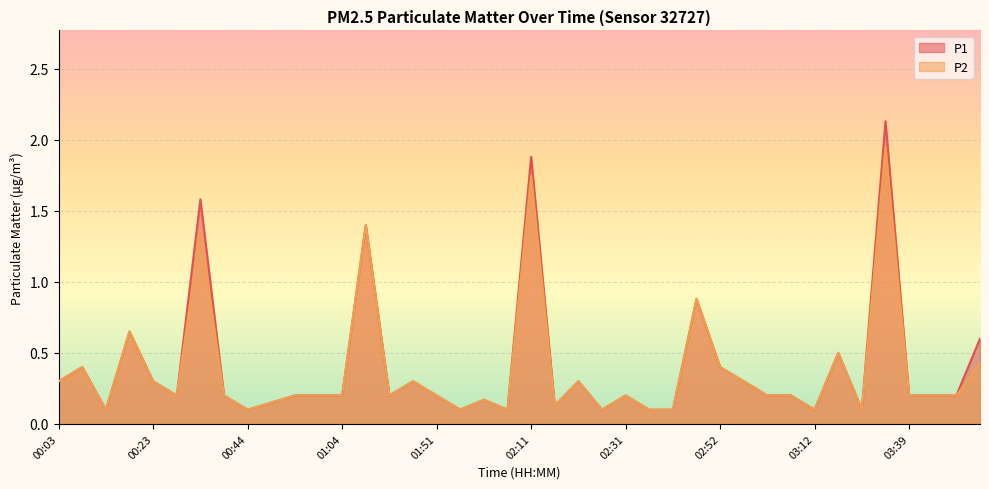

True or false: P2 and P1 intersect in this chart.

False